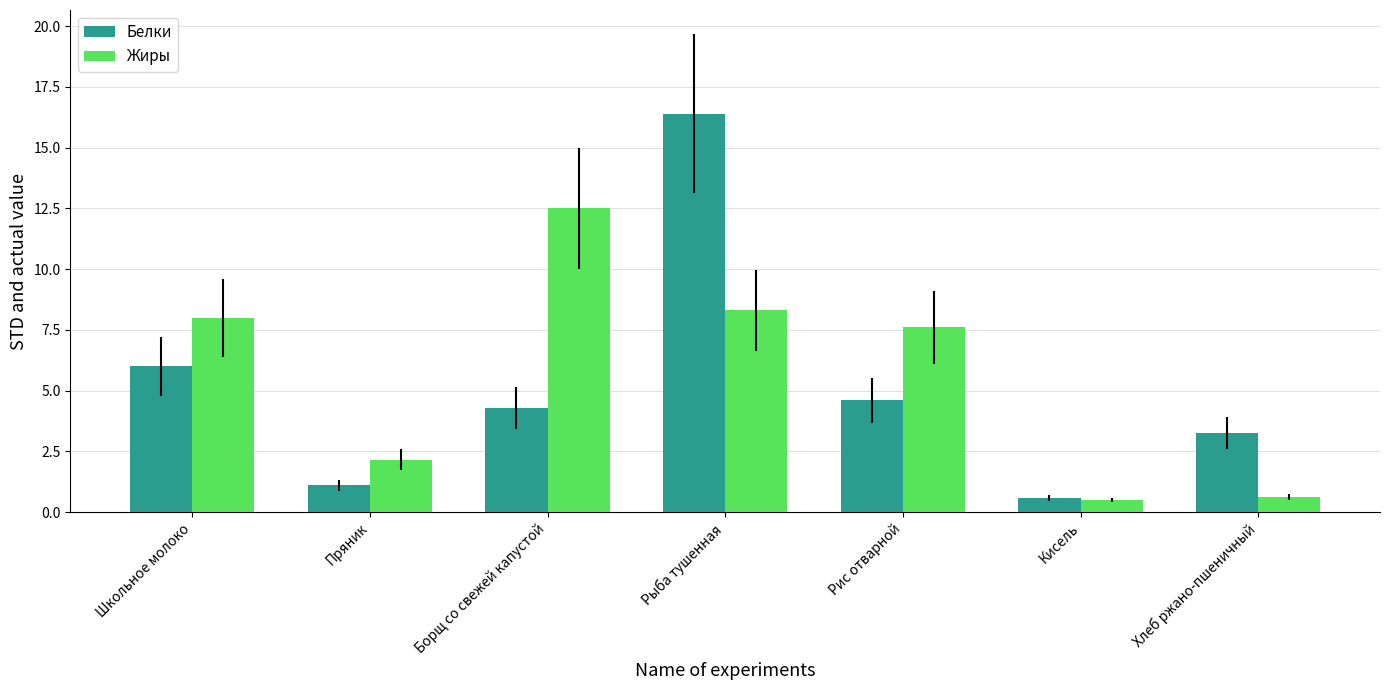

What is the total value across all series at Пряник?

3.3